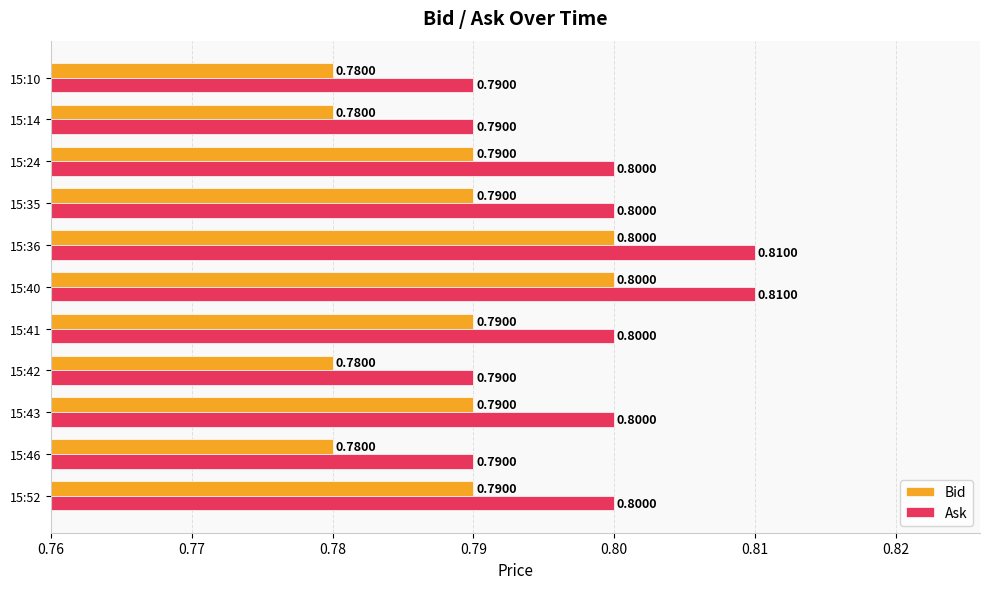

What are all the series names shown in the legend?

Bid, Ask